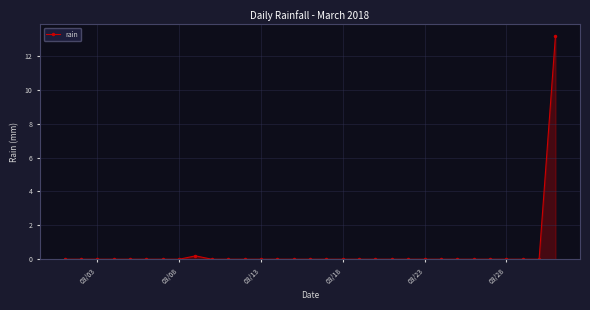

Count the number of categories in the chart.

31